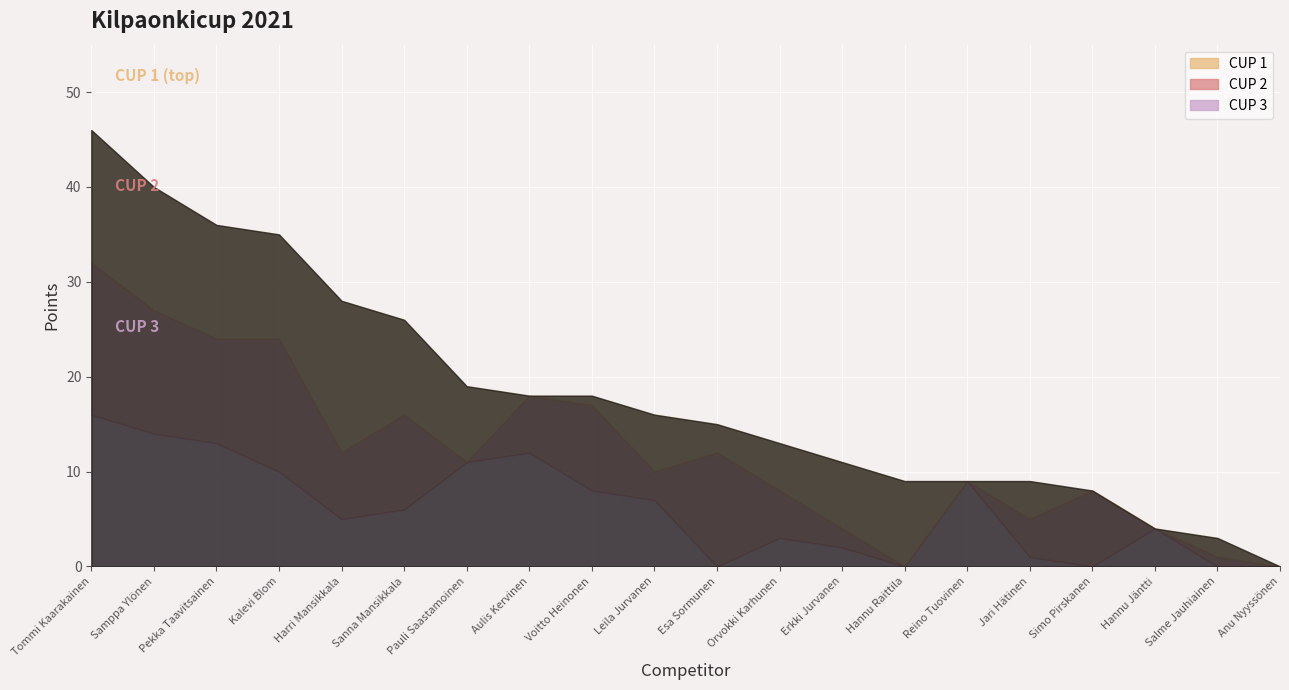

What are all the series names shown in the legend?

CUP 1, CUP 2, CUP 3